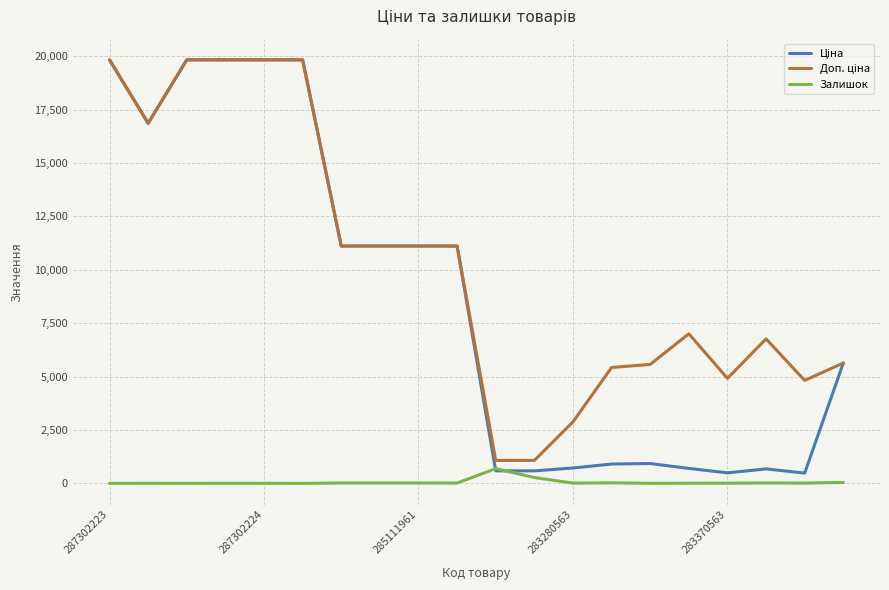

How many lines are shown in the chart?

3